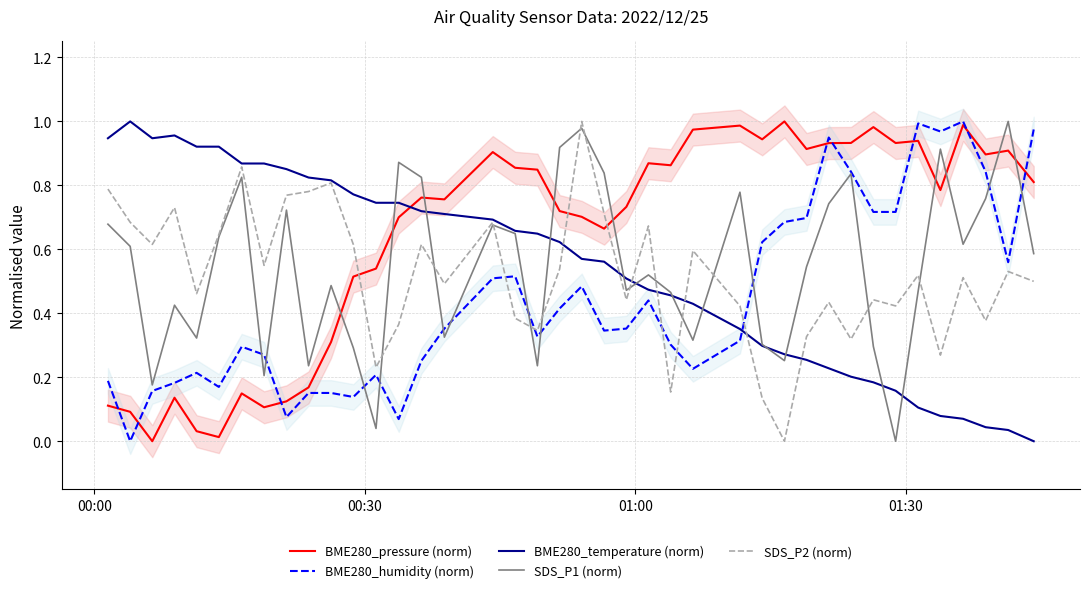

Which series ends up on top after the final intersection of SDS_P1 (norm) and BME280_pressure (norm)?

BME280_pressure (norm)